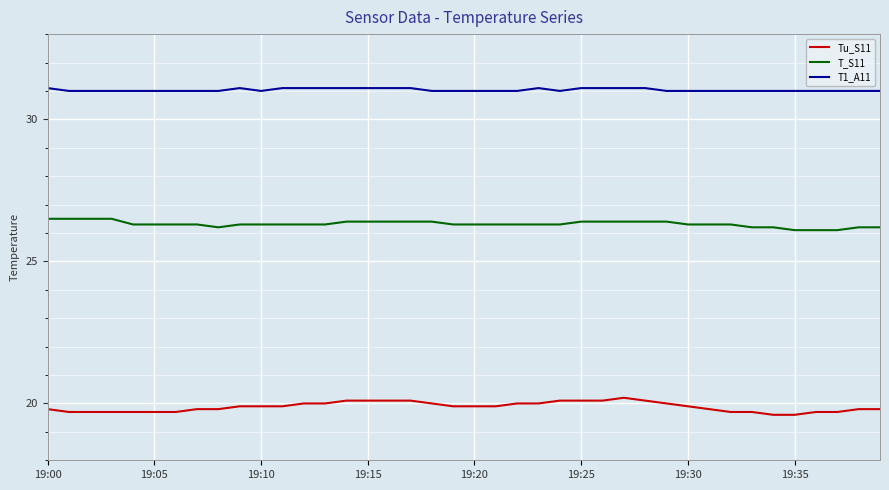

What is the average value of the Tu_S11 series?

19.9